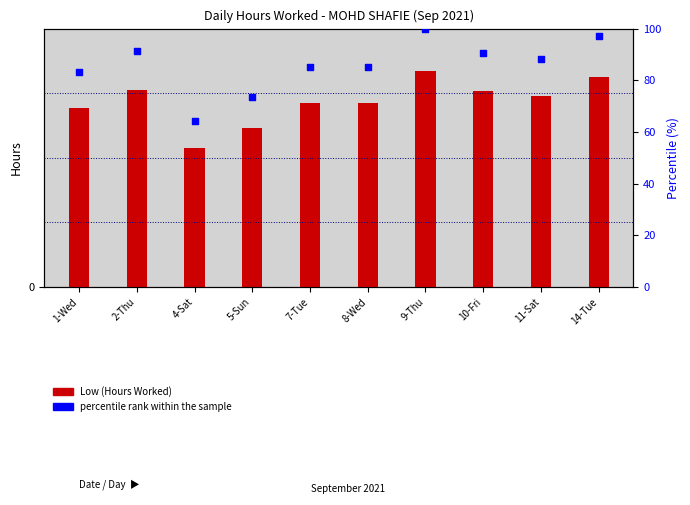

What are all the series names shown in the legend?

Low (Hours Worked), percentile rank within the sample